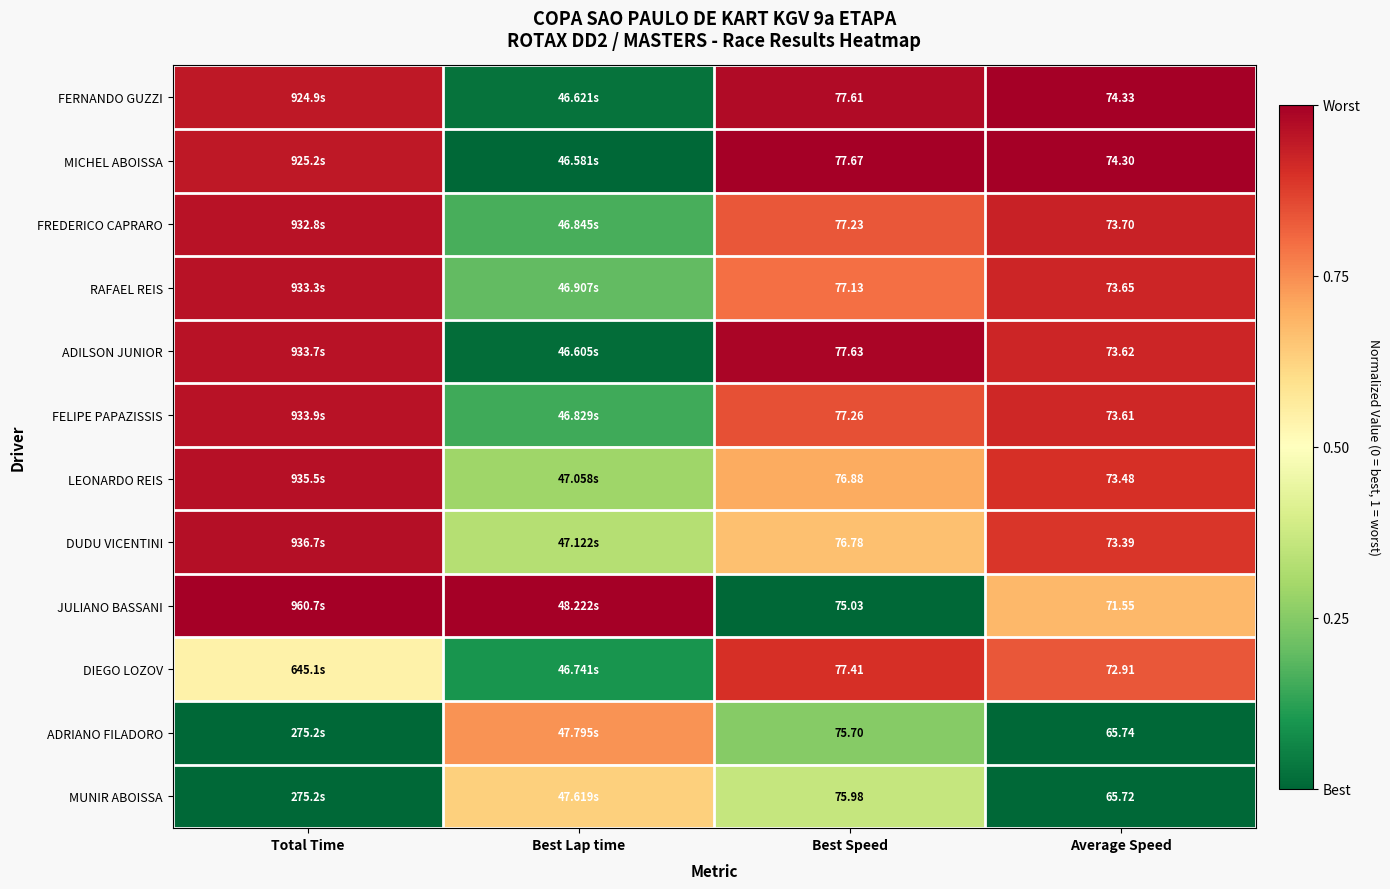

How many data points does each series have?

4